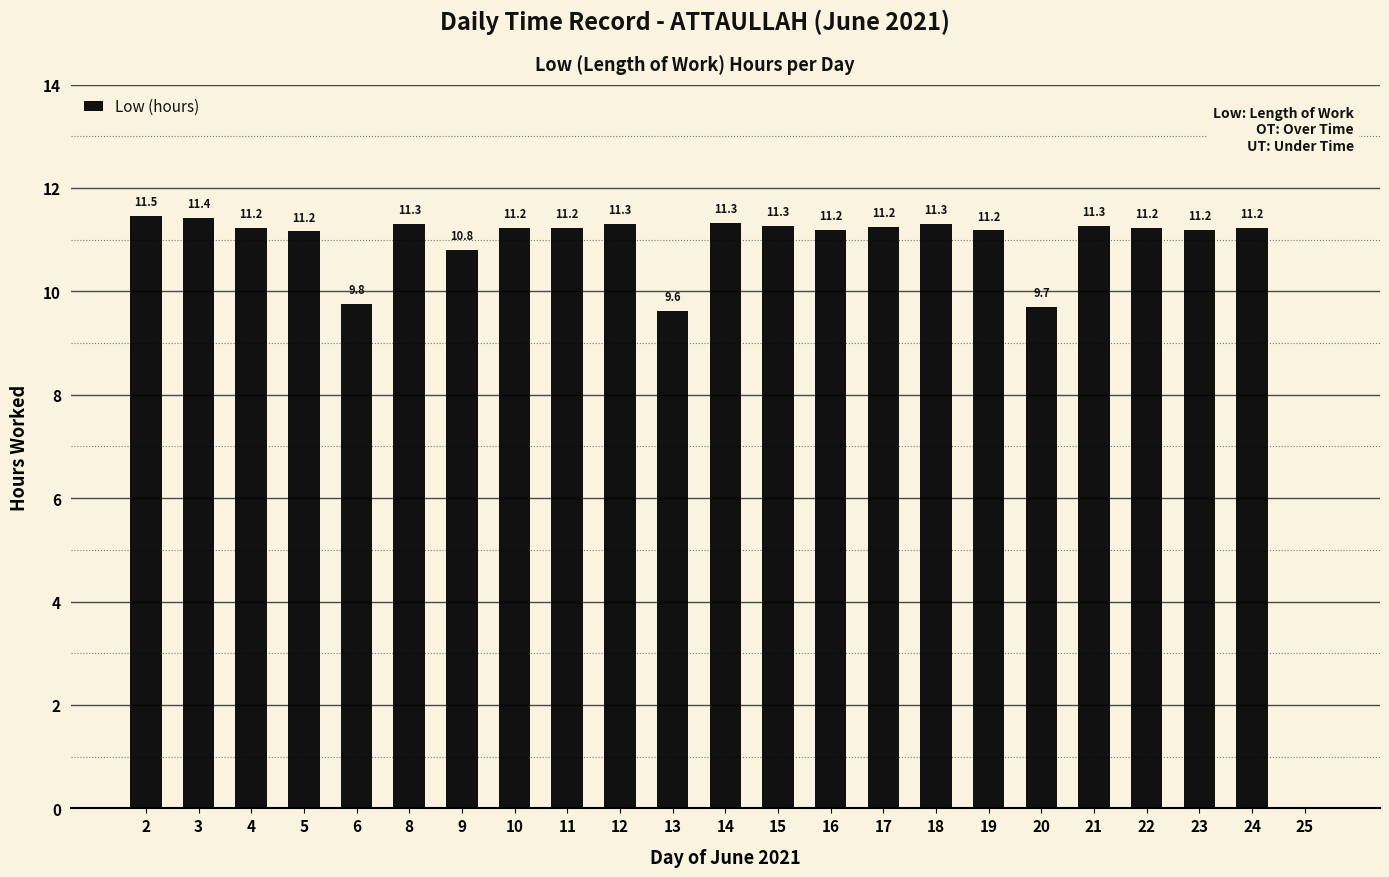

Reading left to right, transcribe all the data shown in this chart.

11.5	11.4	11.2	11.2	9.8	11.3	10.8	11.2	11.2	11.3	9.6	11.3	11.3	11.2	11.2	11.3	11.2	9.7	11.3	11.2	11.2	11.2	0.0